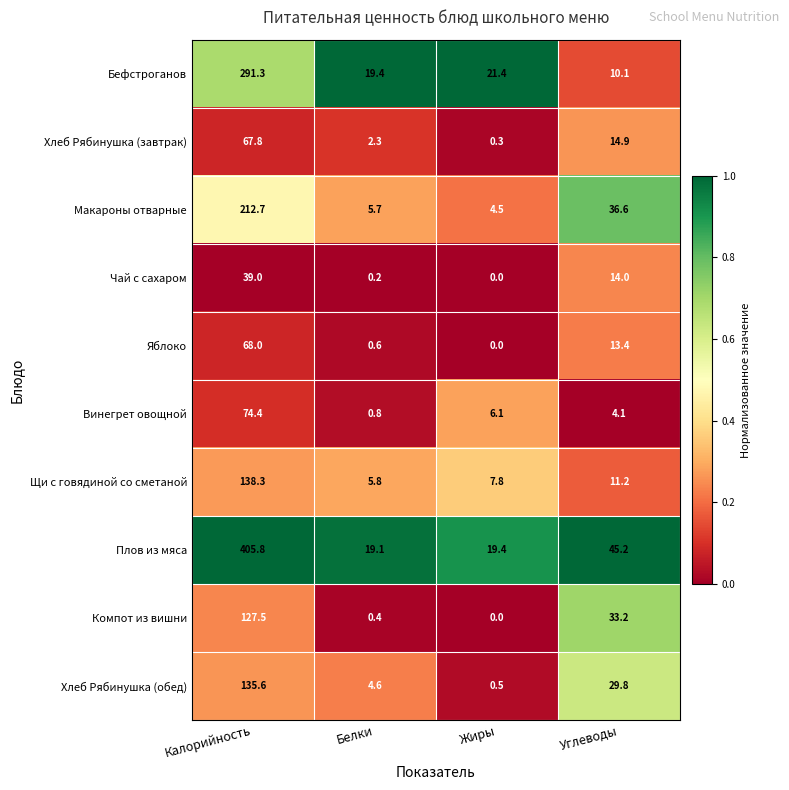

Between Калорийность and Жиры, which series saw the biggest shift?

Плов из мяса